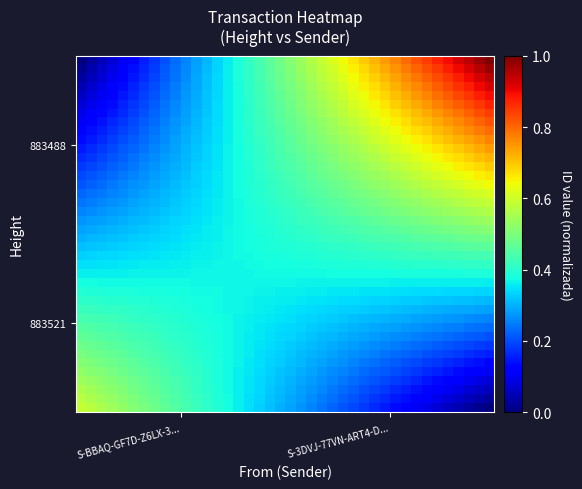

What is the greatest value displayed?

1.0